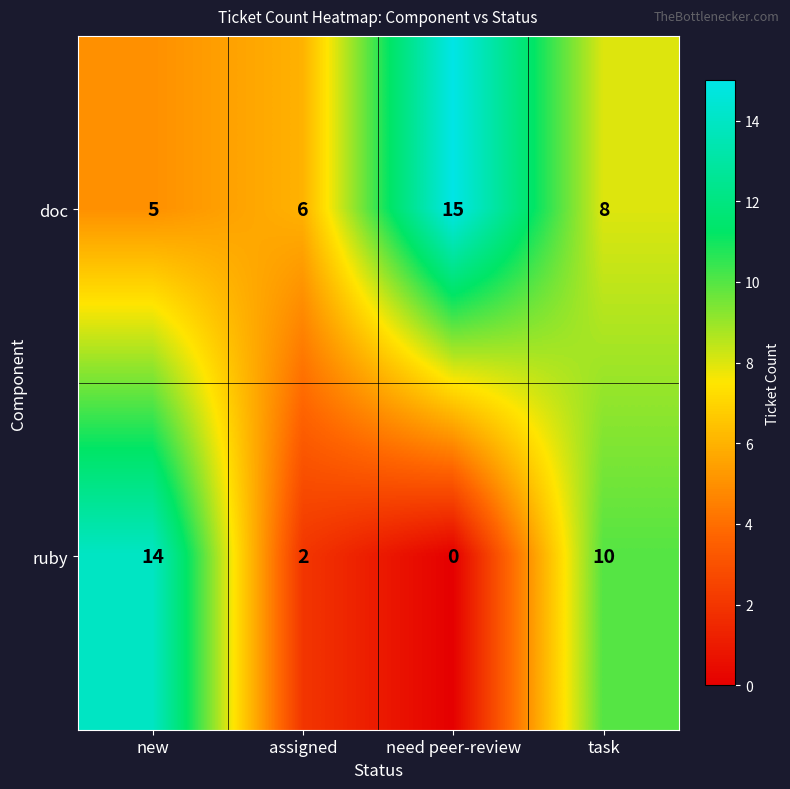

How many data points does each series have?

4